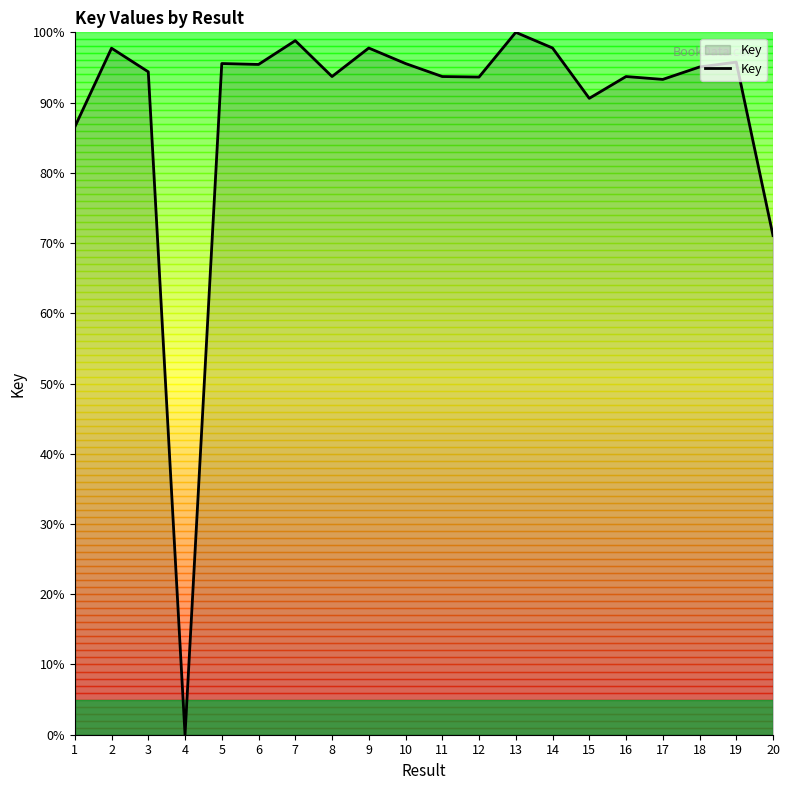

What is the difference between the values at 12 and 19?

2.1